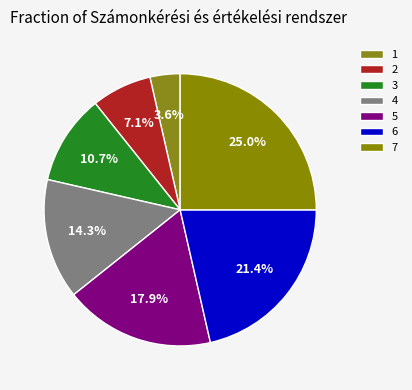

To the nearest percent, what percentage of the pie is 1?

4%